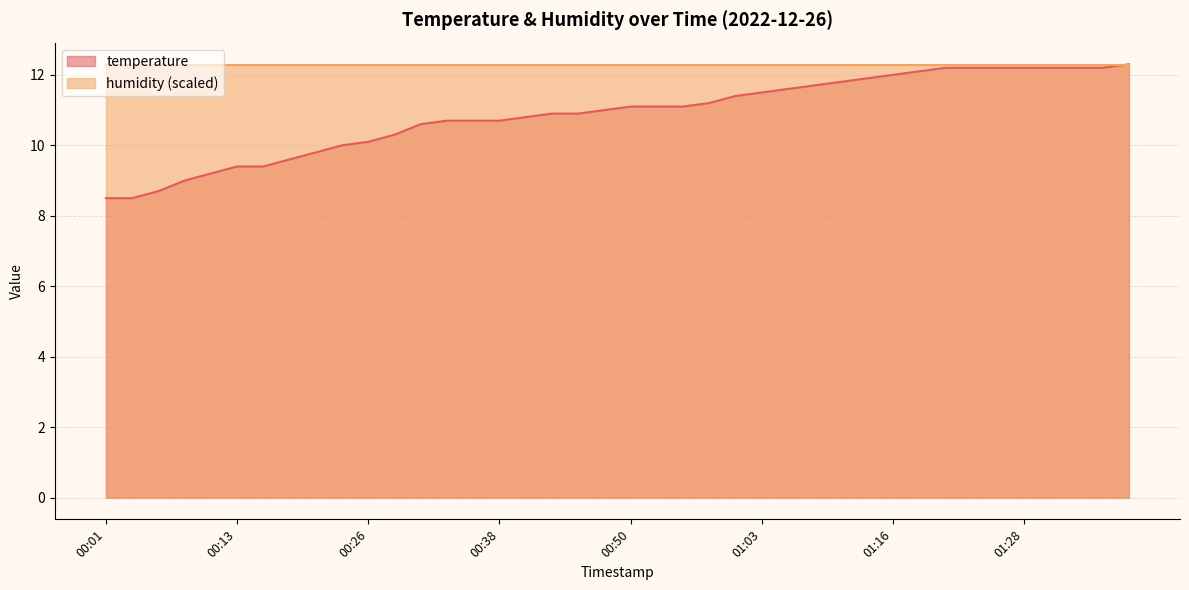

How many distinct data groups are displayed?

2